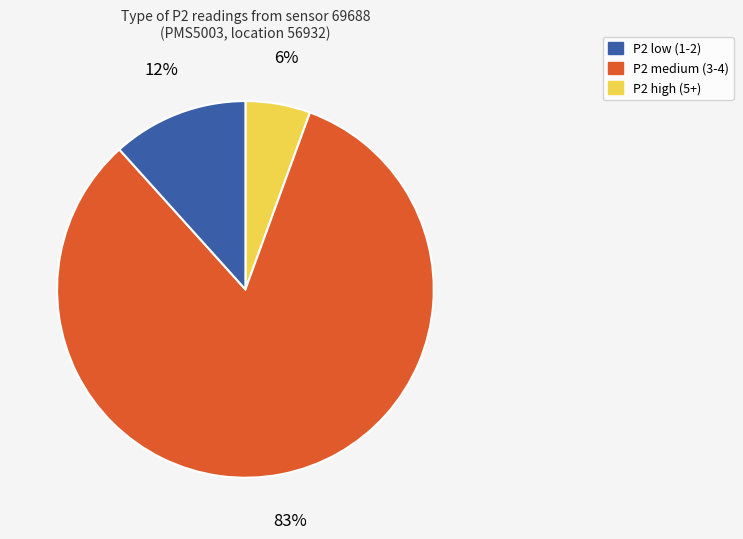

Is there a majority slice in this chart?

Yes